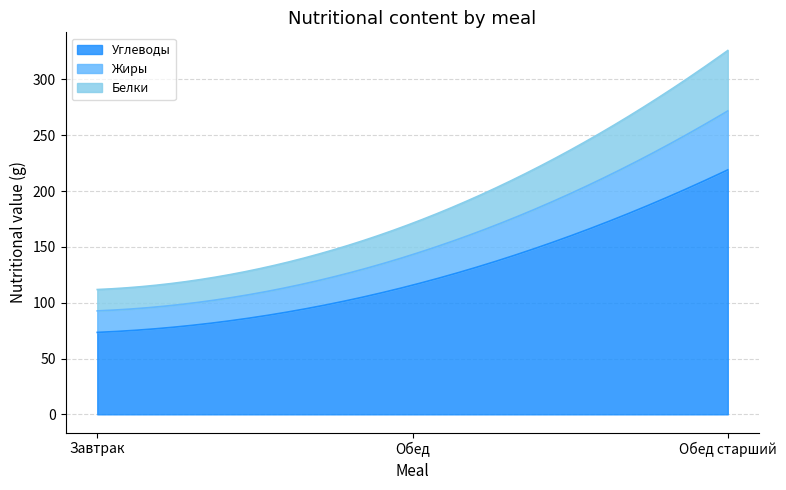

The value of Углеводы at Завтрак is 23.1. True or false?

False